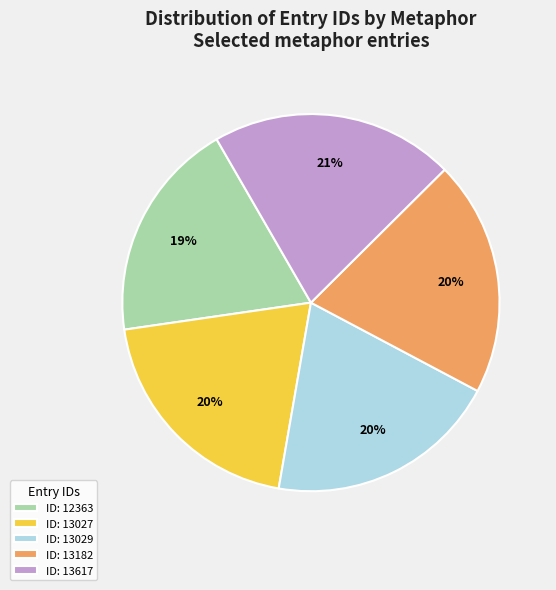

To the nearest percent, what is the average slice percentage?

20%